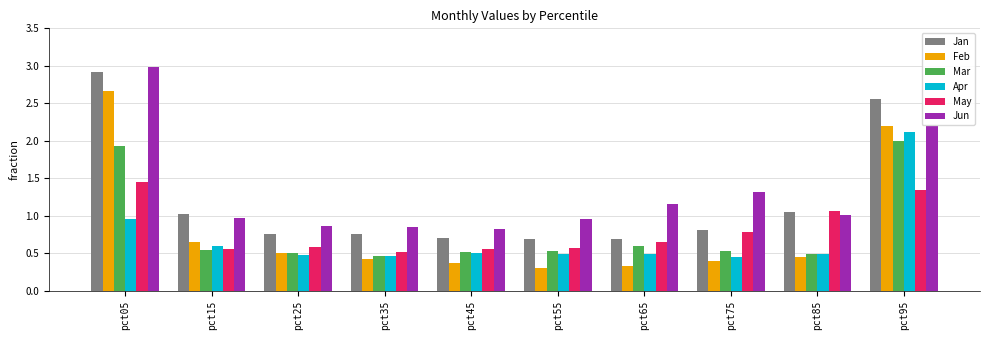

Which series changed the most between pct25 and pct85?

May